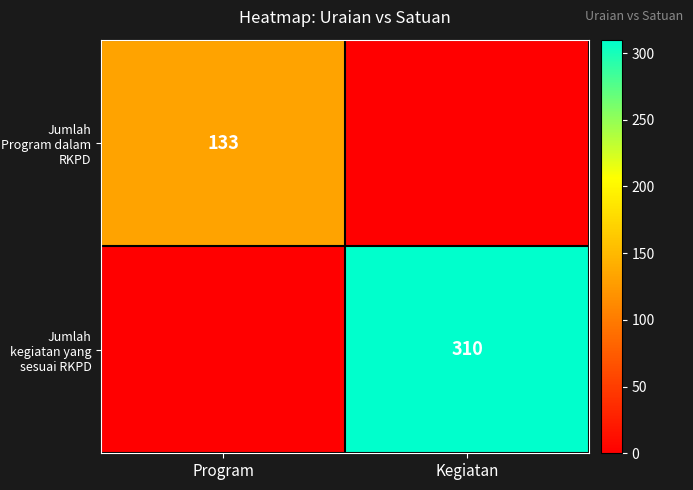

True or false: Jumlah Program dalam RKPD has a value of 133 at Program.

True